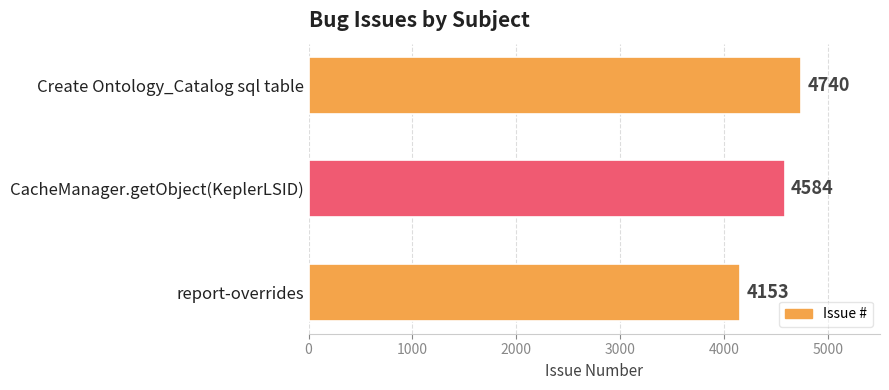

Which has a higher value, CacheManager.getObject(KeplerLSID) or report-overrides?

CacheManager.getObject(KeplerLSID)